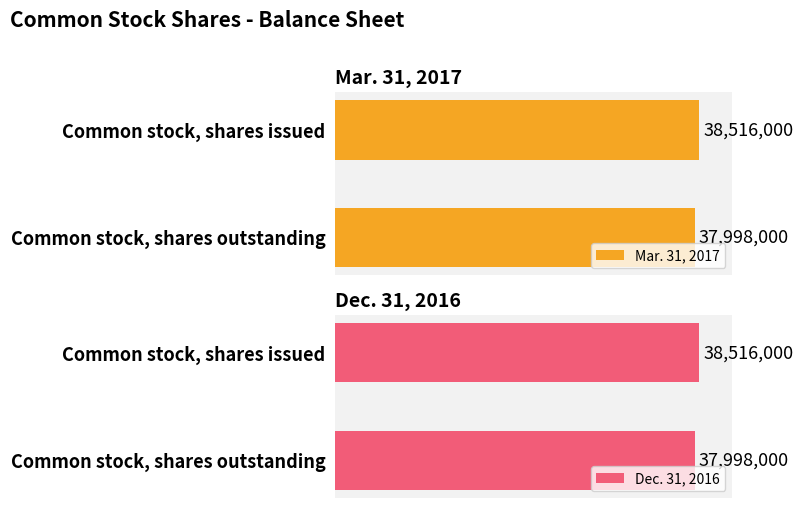

Which series has the widest spread of values?

Mar. 31, 2017